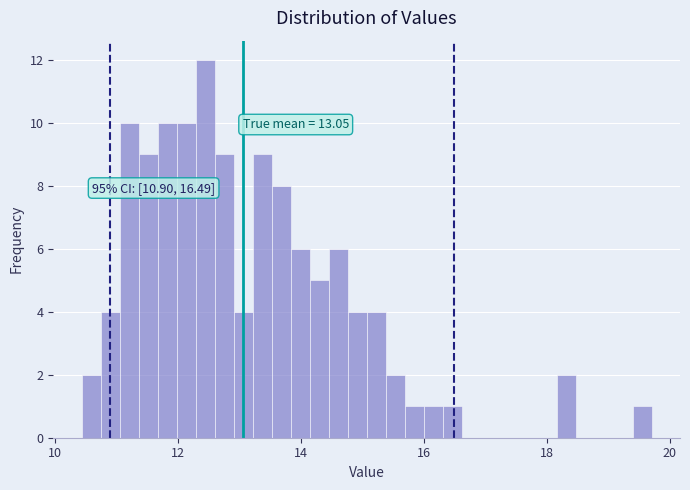

Read against the x-axis, roughly where is the centre of the tallest bar?

12.4